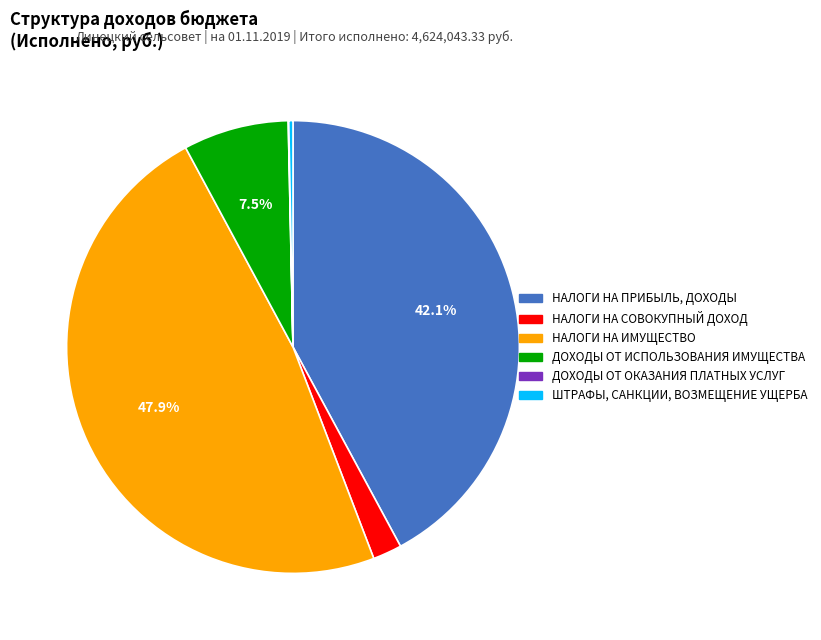

What percentage is NOT represented by НАЛОГИ НА ИМУЩЕСТВО?

52.1%